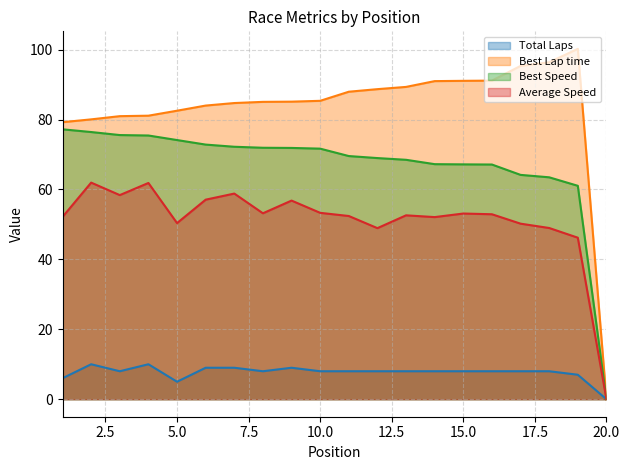

At 8, list the series in order from largest to smallest.

Best Lap time, Best Speed, Average Speed, Total Laps